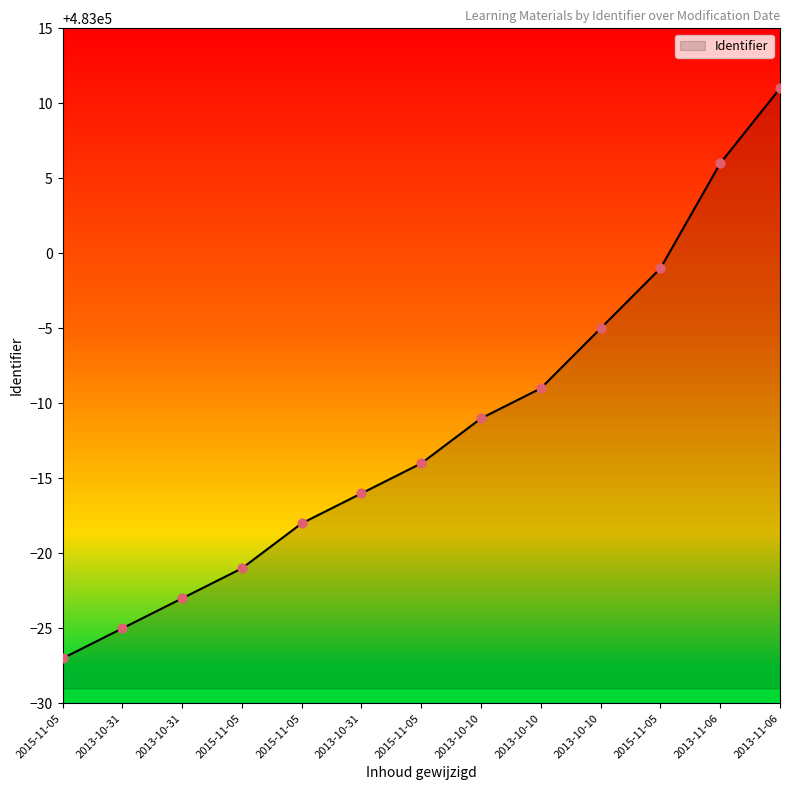

Which has a higher value, 2013-11-06 or 2013-10-31?

2013-11-06